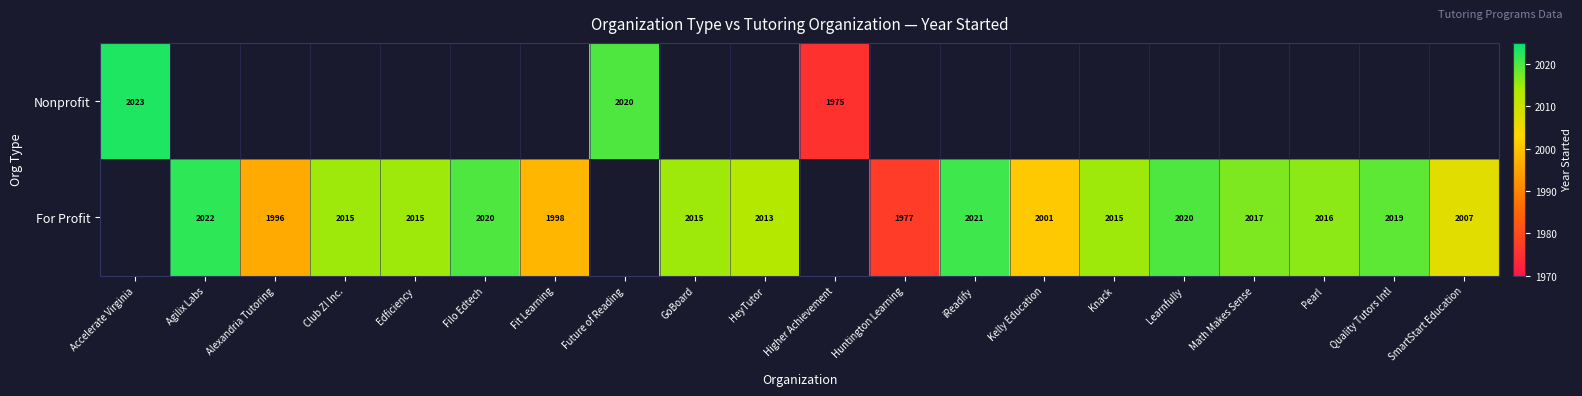

The For Profit series shows 665.7 at Club Z! Inc.. True or false?

False